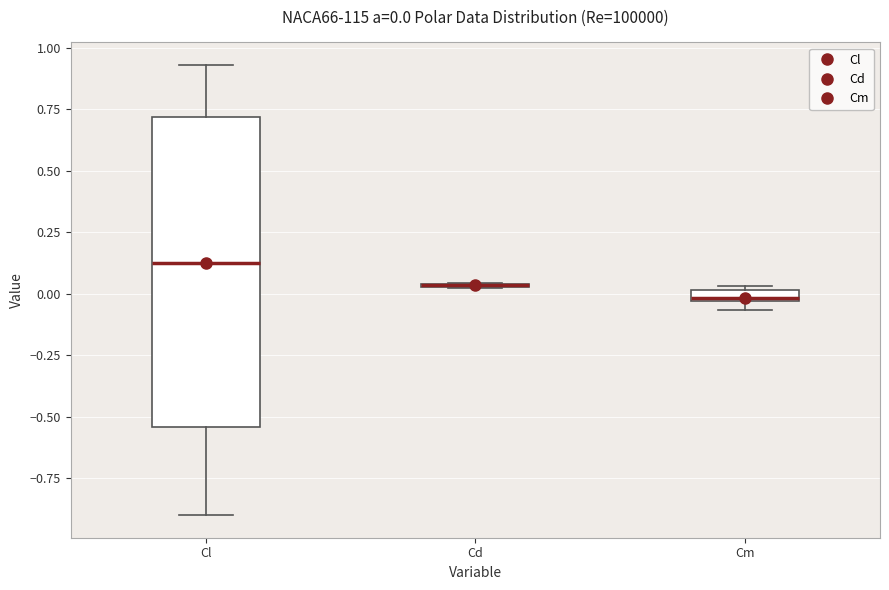

Comparing the boxes themselves (not the whiskers), which one is the tallest?

Cl